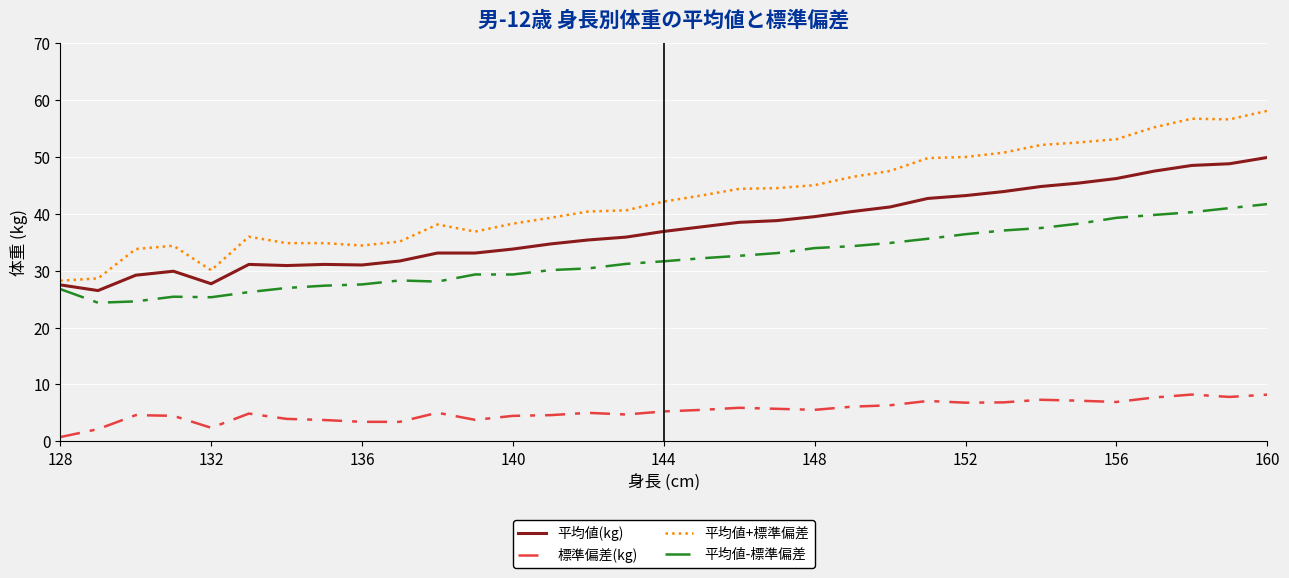

Which series has the largest range (max minus min)?

平均値+標準偏差